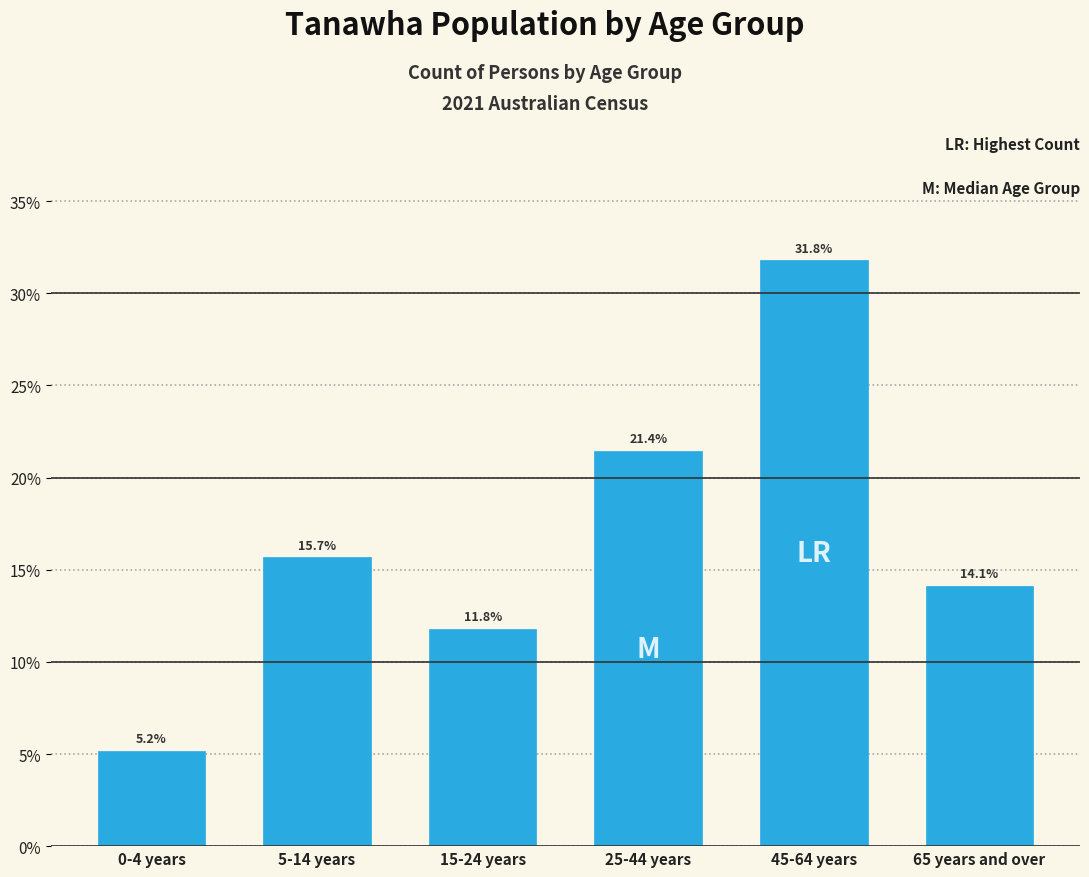

Reading left to right, extract all data points from this chart.

0-4 years=5.2	5-14 years=15.7	15-24 years=11.8	25-44 years=21.4	45-64 years=31.8	65 years and over=14.1